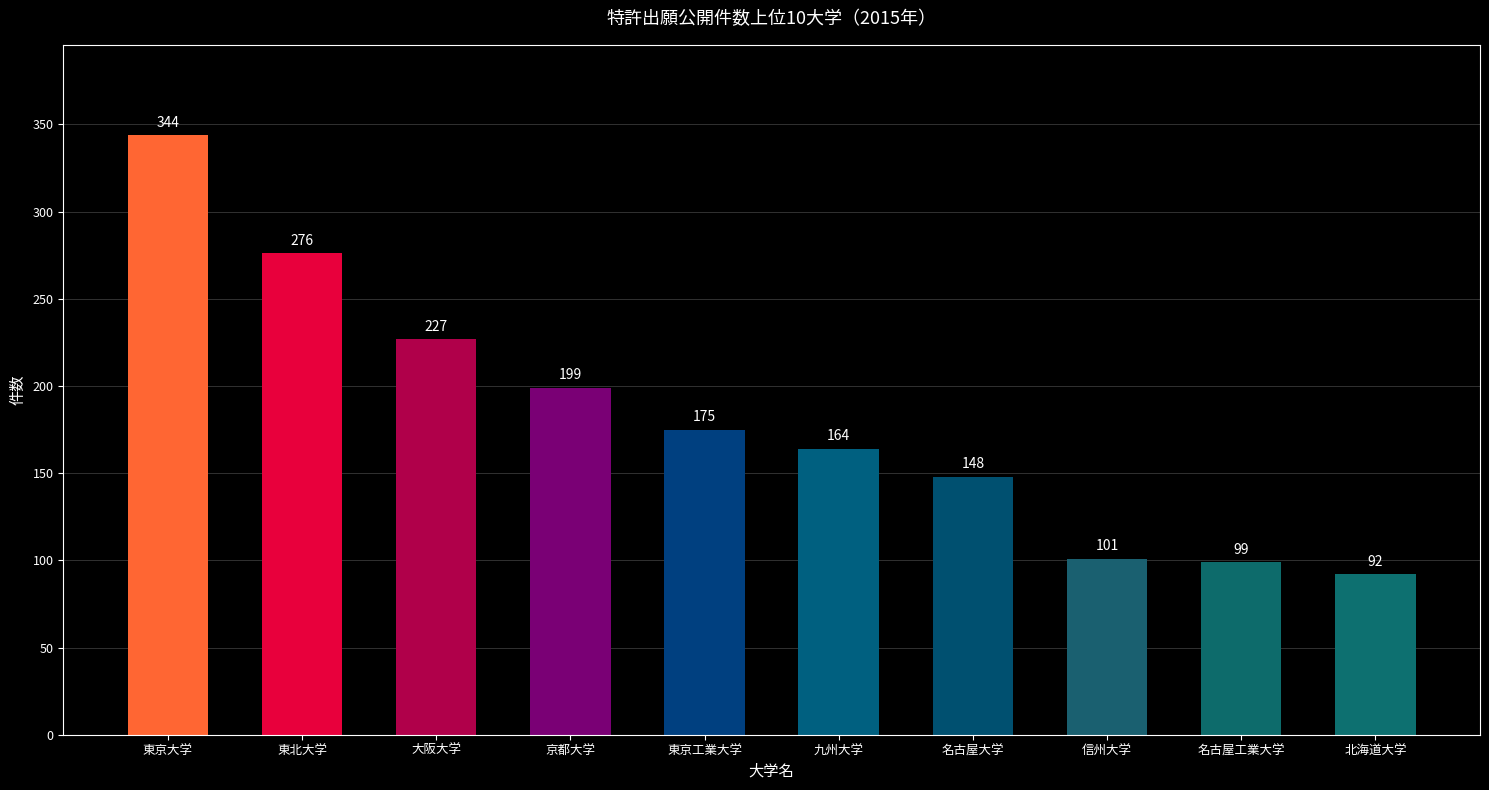

The value at 名古屋工業大学 is 67. True or false?

False